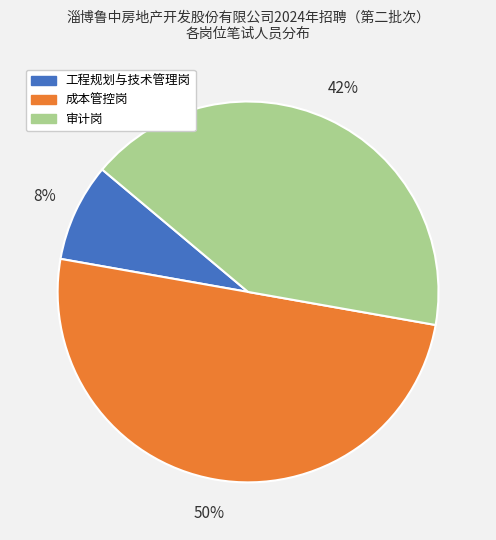

Which has a higher value, 审计岗 or 工程规划与技术管理岗?

审计岗